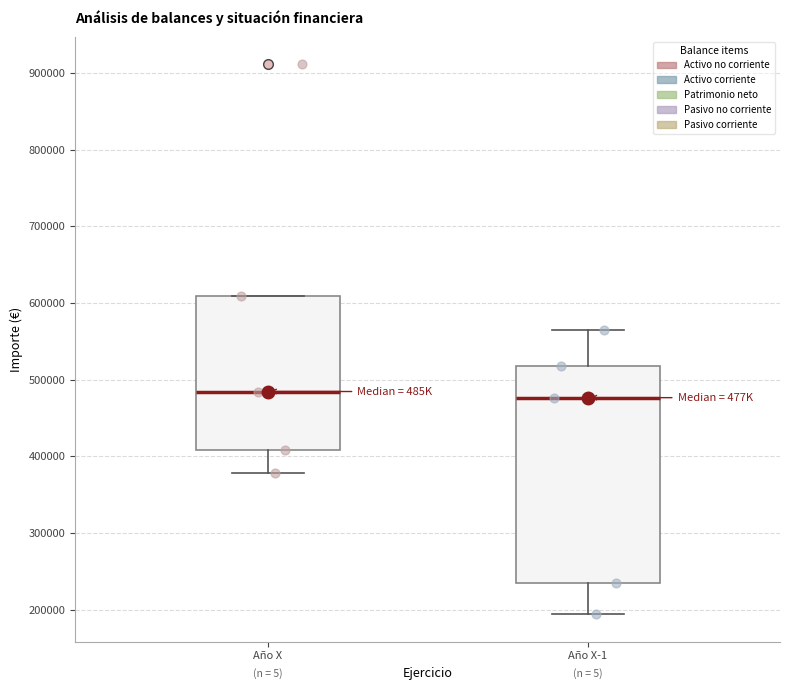

Which box is the tallest, from its lower edge to its upper edge?

Año X-1